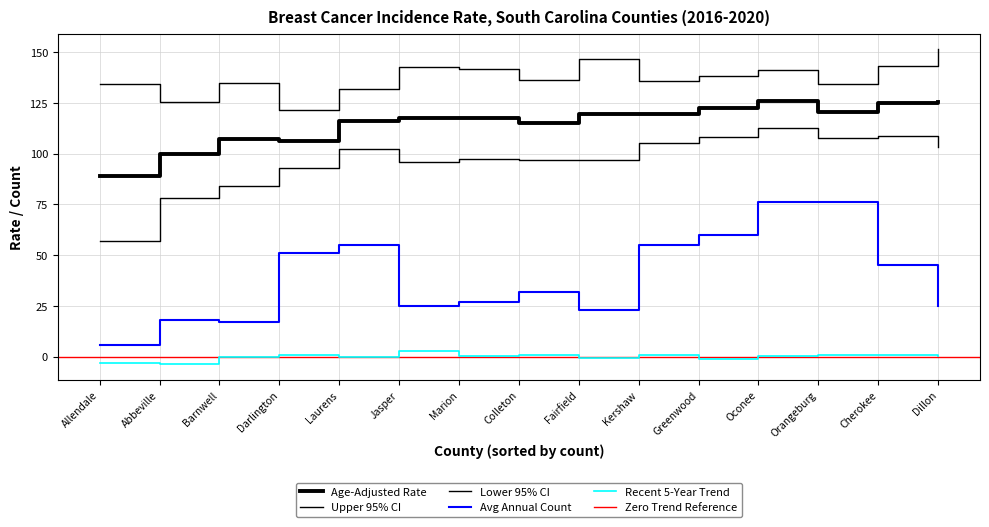

What is the value of the Avg Annual Count point at the 1st from the left?

6.0